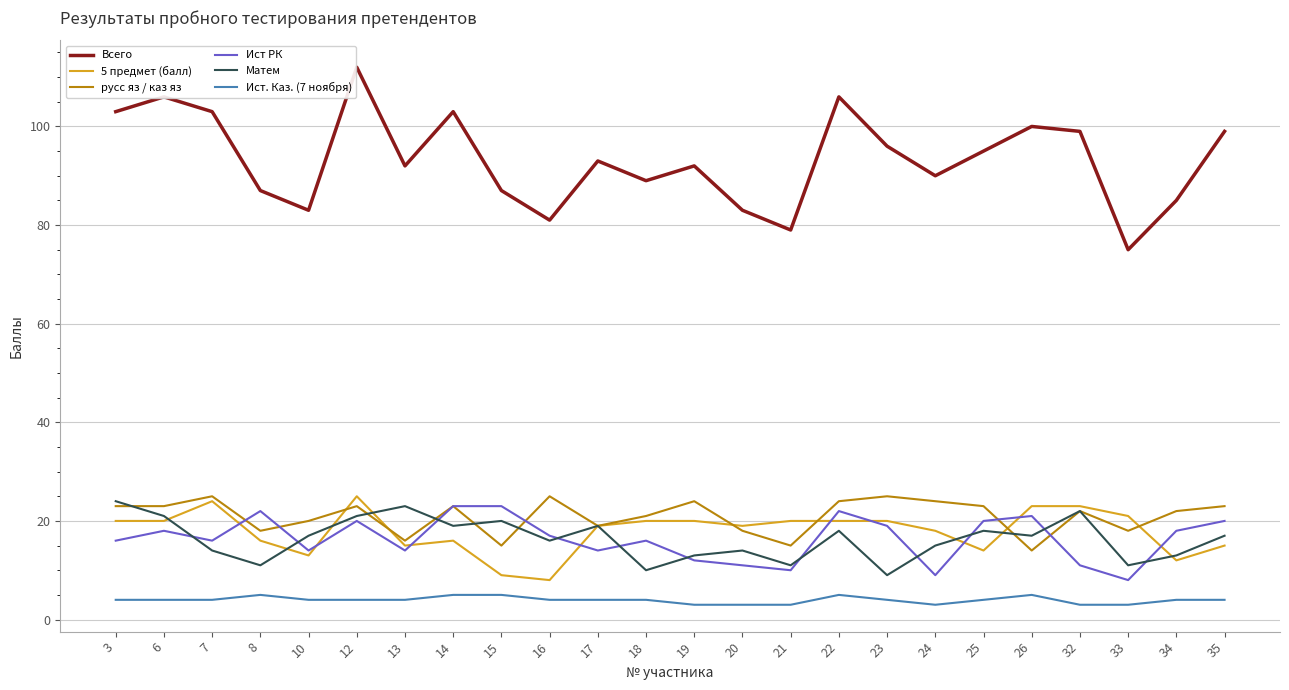

At which label is Матем closest to 16?

16